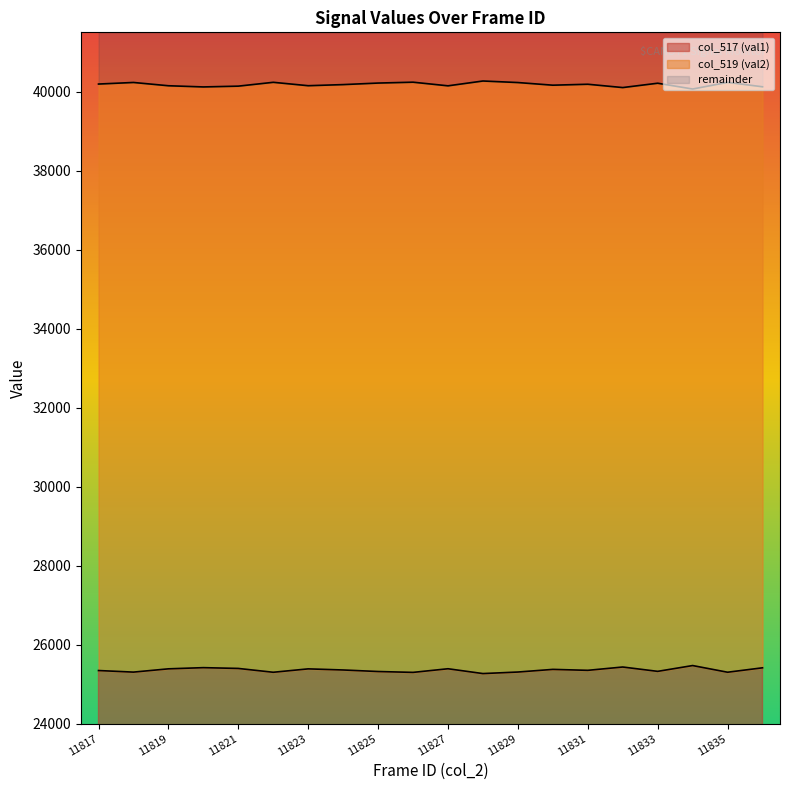

Reading left to right, list all the values displayed in this chart.

col_517 (val1): 11817=25344	11818=25304	11819=25387	11820=25417	11821=25397	11822=25300	11823=25386	11824=25358	11825=25319	11826=25297	11827=25389	11828=25267	11829=25306	11830=25373	11831=25349	11832=25433	11833=25323	11834=25470	11835=25301	11836=25413
col_519 (val2): 11817=40191	11818=40231	11819=40148	11820=40118	11821=40138	11822=40235	11823=40149	11824=40177	11825=40216	11826=40238	11827=40146	11828=40268	11829=40229	11830=40162	11831=40186	11832=40102	11833=40212	11834=40065	11835=40234	11836=40122